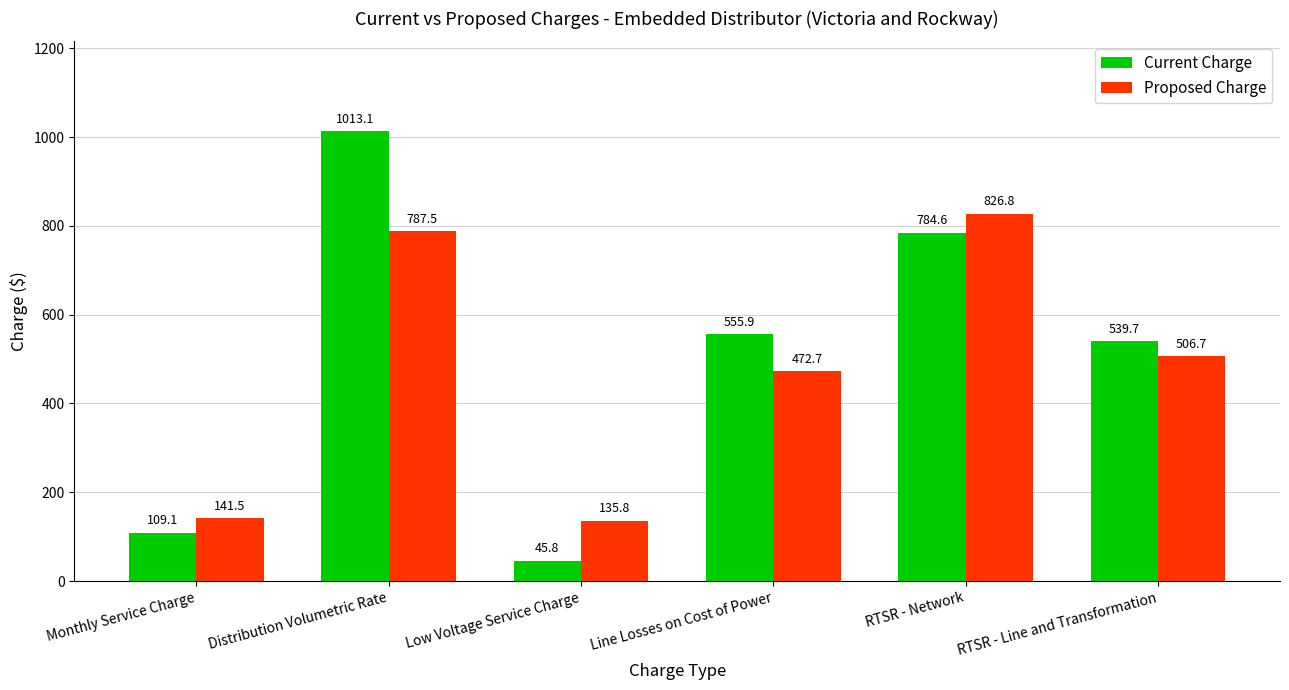

What is the average value of the Current Charge series?

508.0